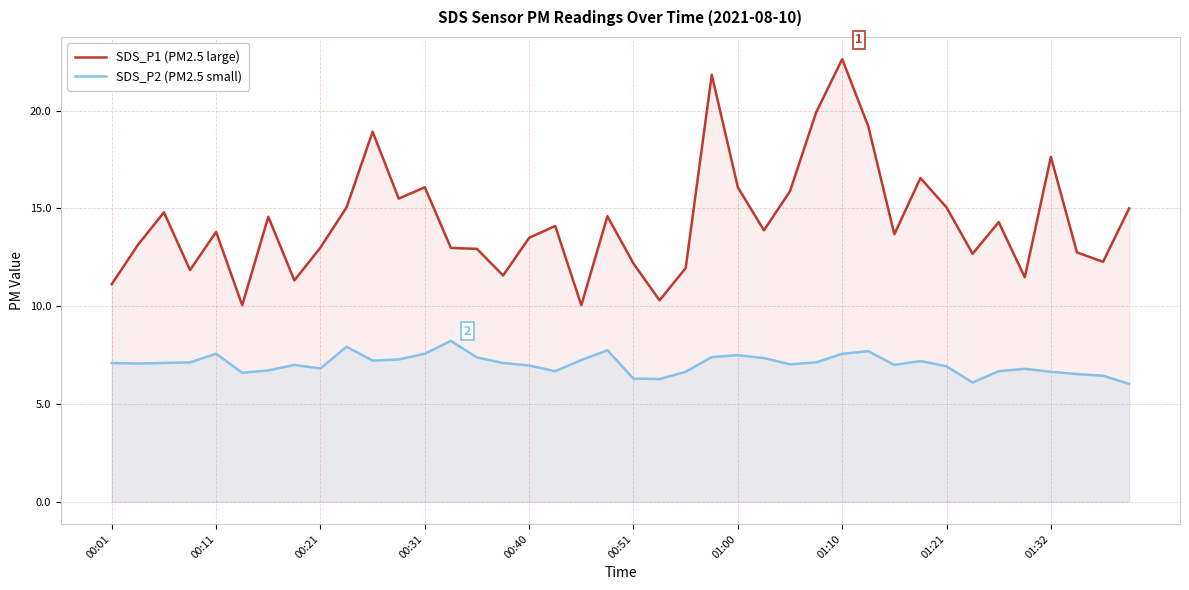

At which category does the chart reach its peak across all series?

01:10